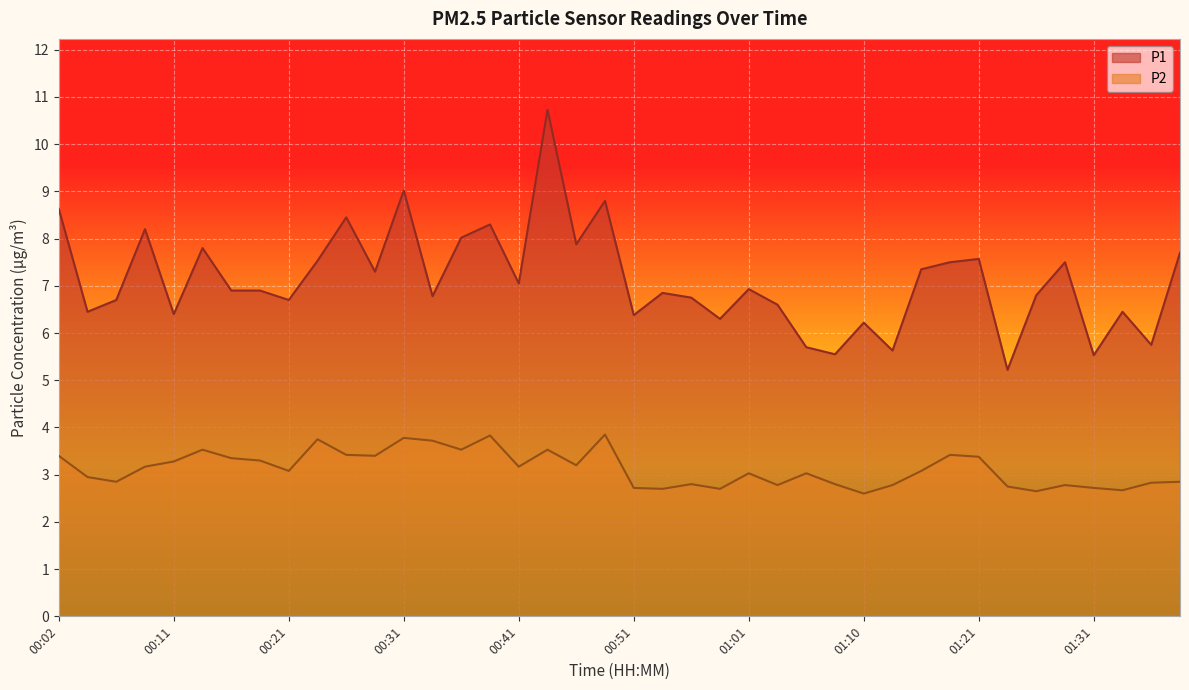

The value of P1 at 00:06 is 6.7. True or false?

True